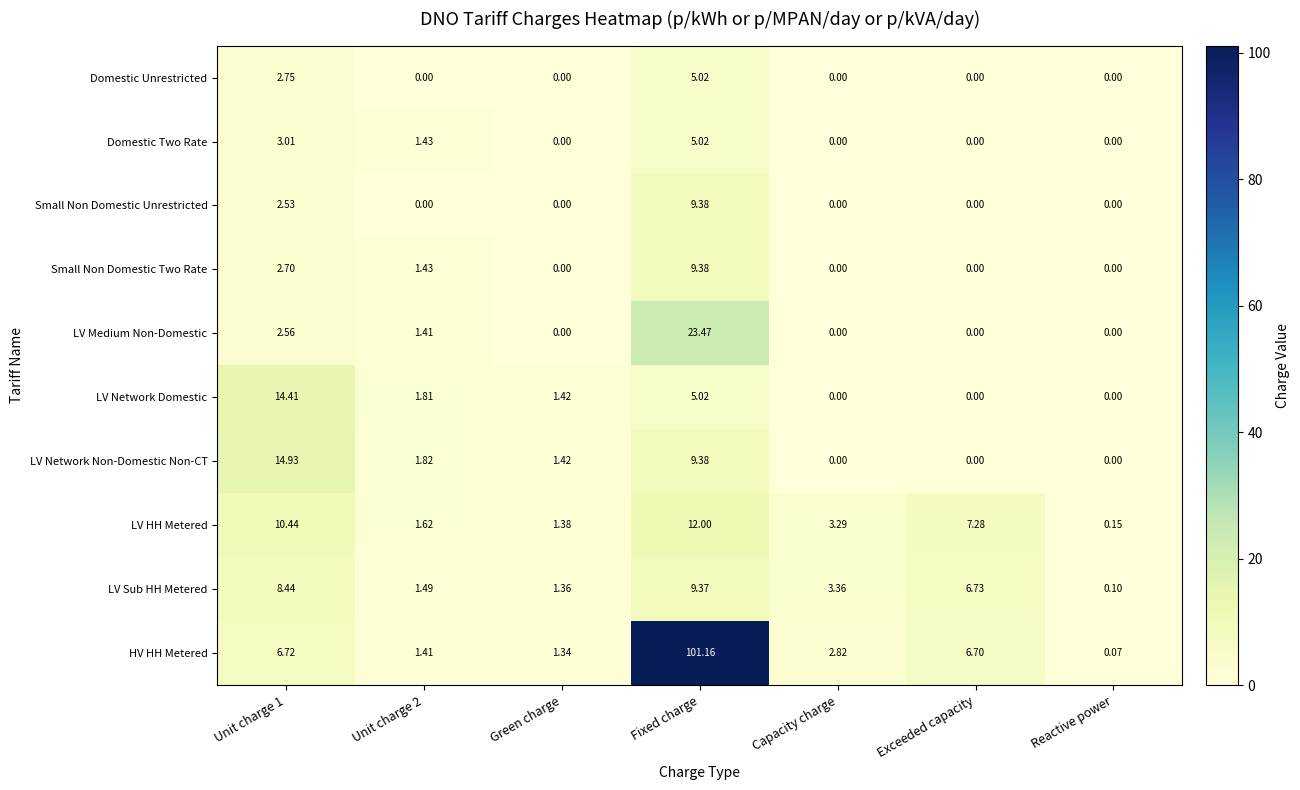

Which series has the widest spread of values?

HV HH Metered